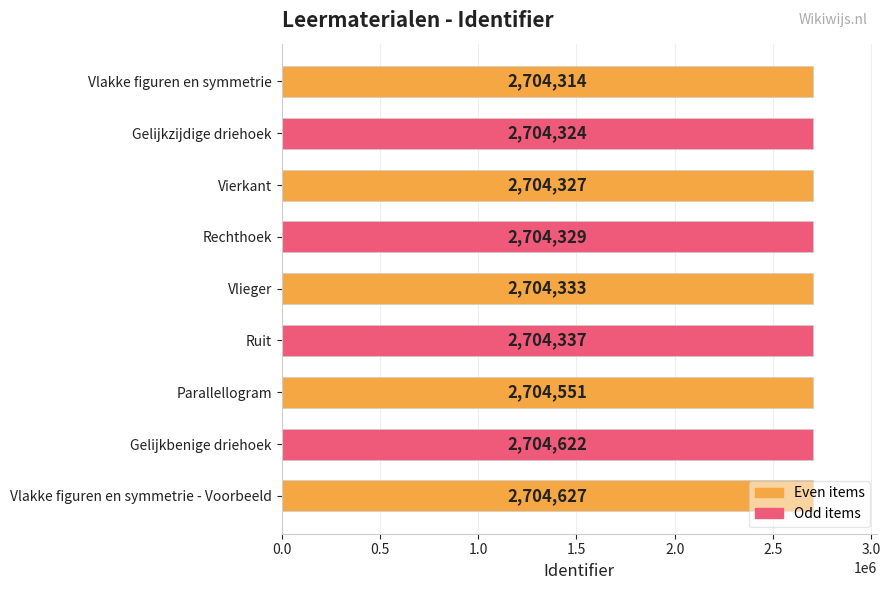

Rank the categories by value from lowest to highest.

Vlakke figuren en symmetrie, Gelijkzijdige driehoek, Vierkant, Rechthoek, Vlieger, Ruit, Parallellogram, Gelijkbenige driehoek, Vlakke figuren en symmetrie - Voorbeeld